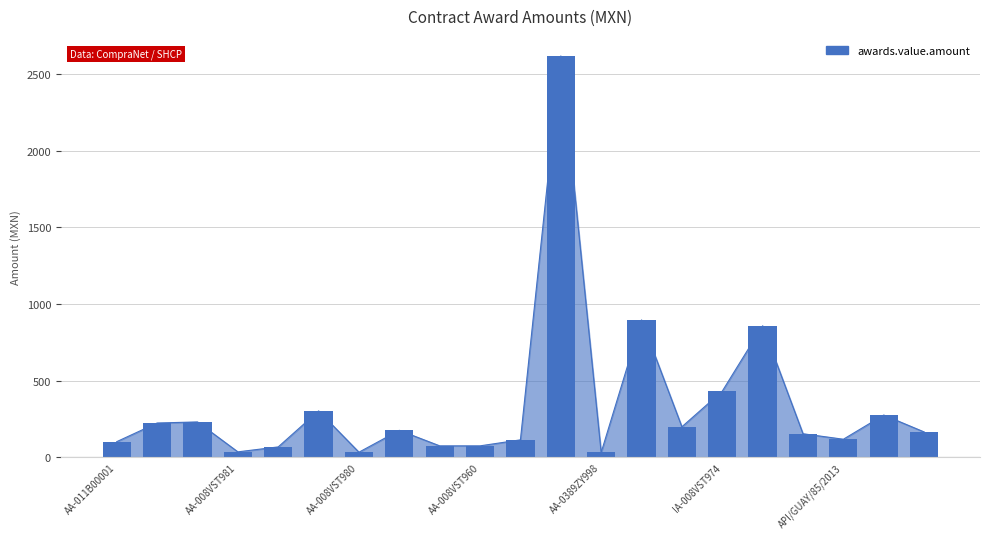

What is the ratio of the value at AA-008VST986-E66-2021 to the value at AA-008VST955-E117-2021?

1.7